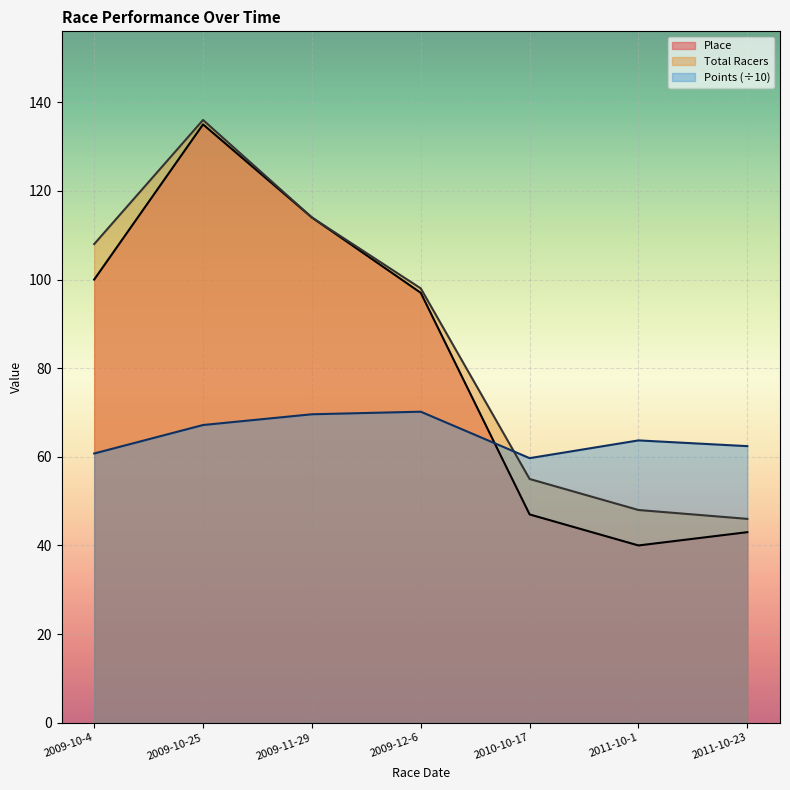

At which category does Total Racers reach its first local peak?

2009-10-25